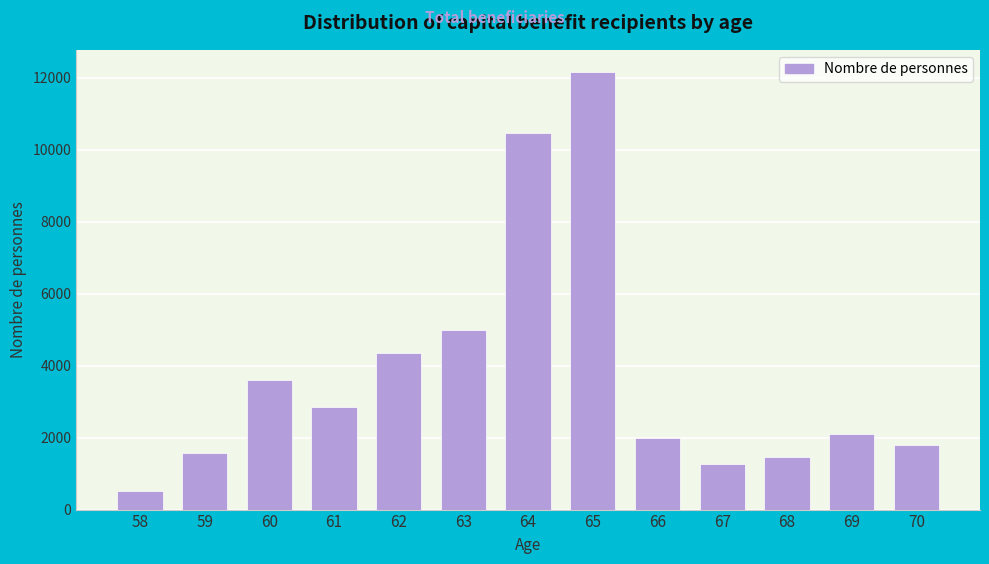

Reading right to left, extract all data points from this chart.

1786	2096	1468	1277	1997	12168	10477	4981	4347	2843	3589	1566	514